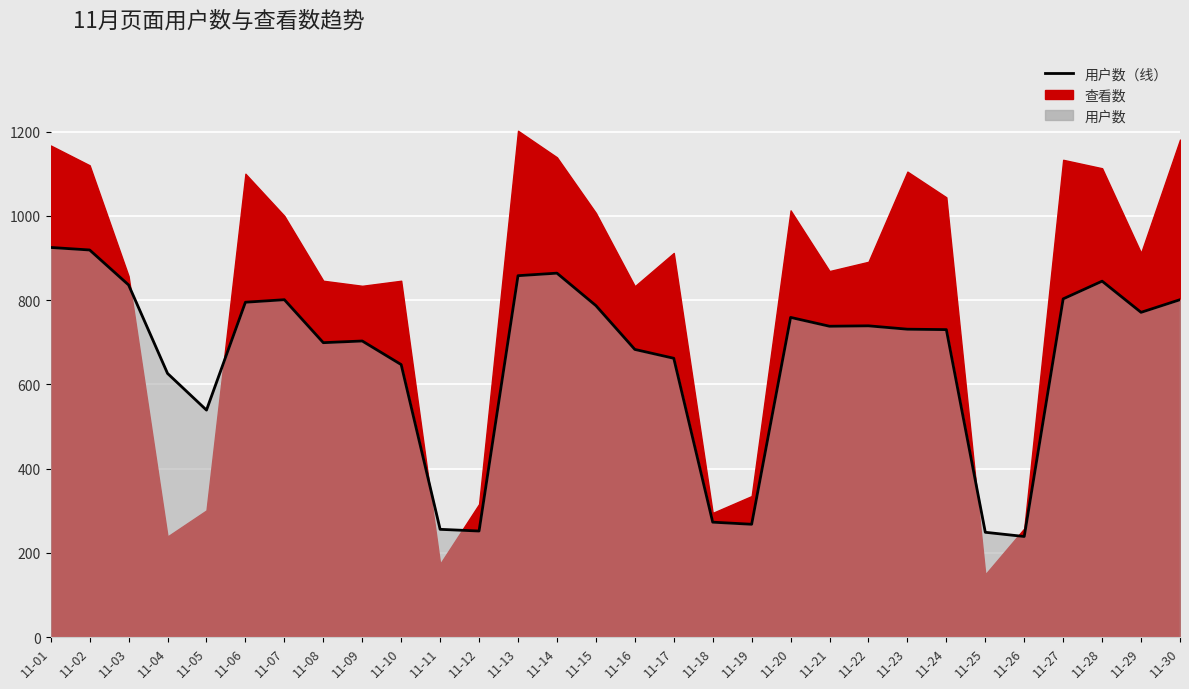

What is the difference between the maximum and minimum values?

686